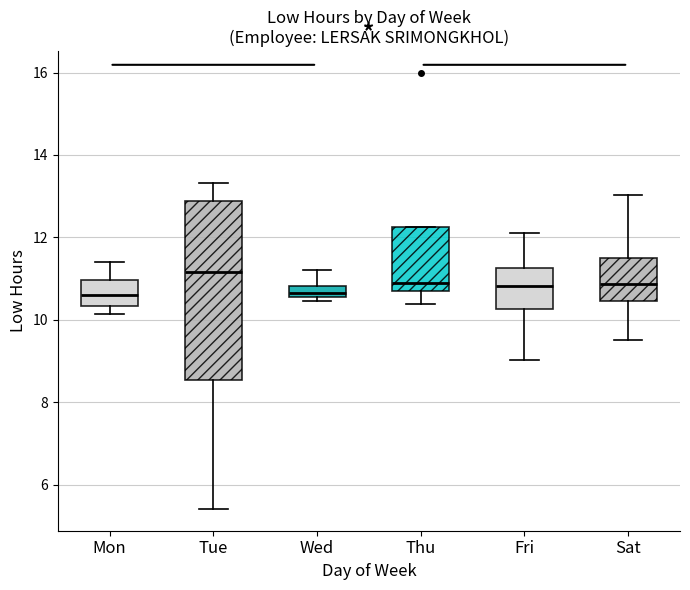

Where does the lower whisker of the box for Mon end on the y-axis? The values are not printed on the chart, so give them approximately, as read against the axis.

10.2